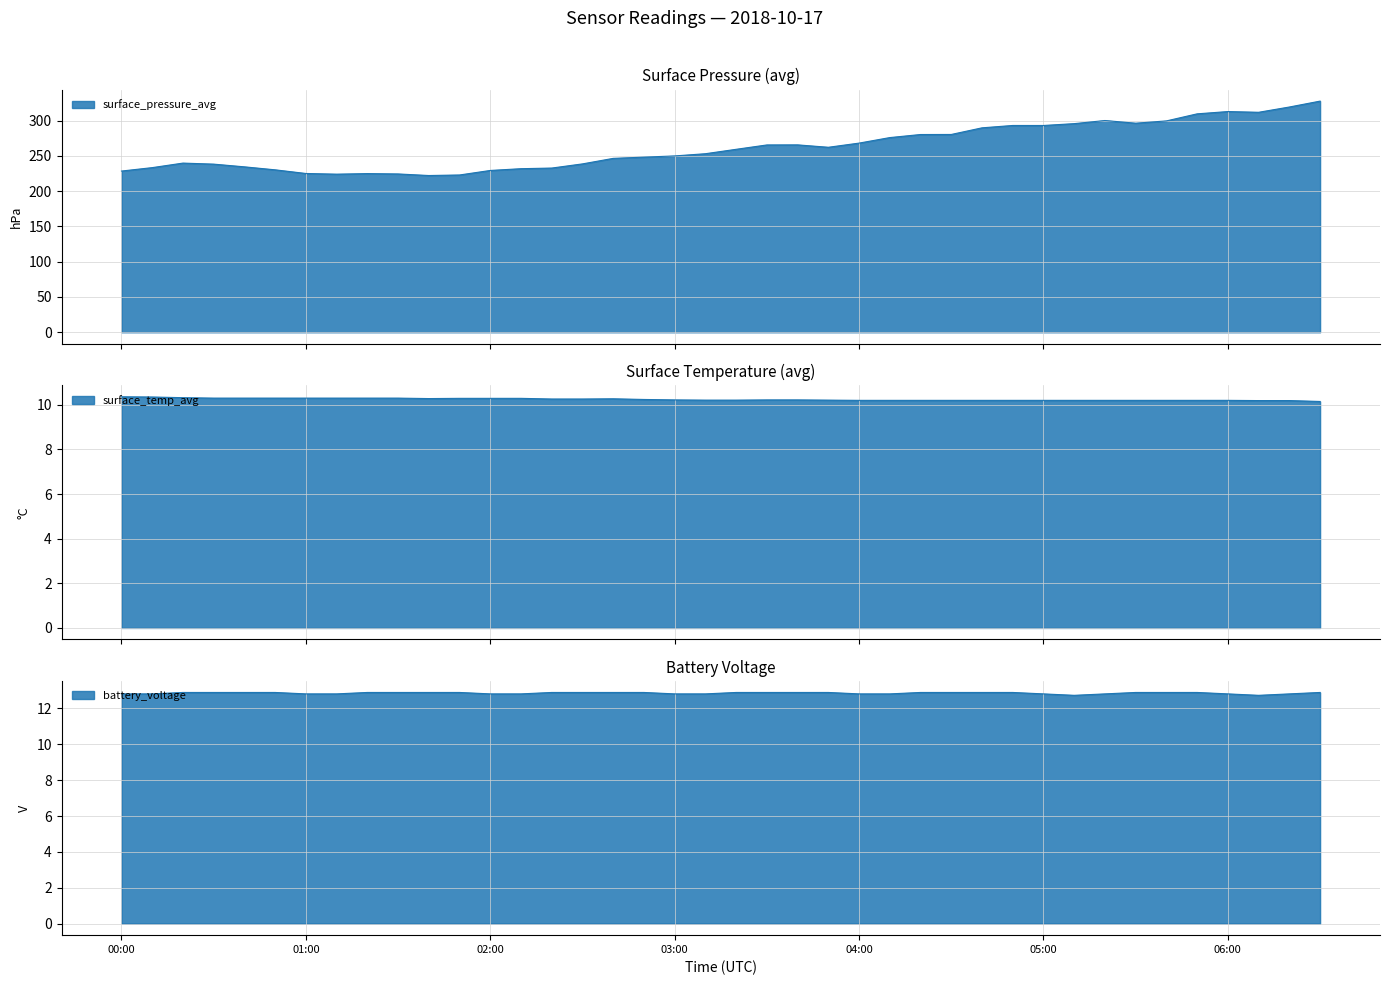

What is the minimum value shown in the chart?

10.2